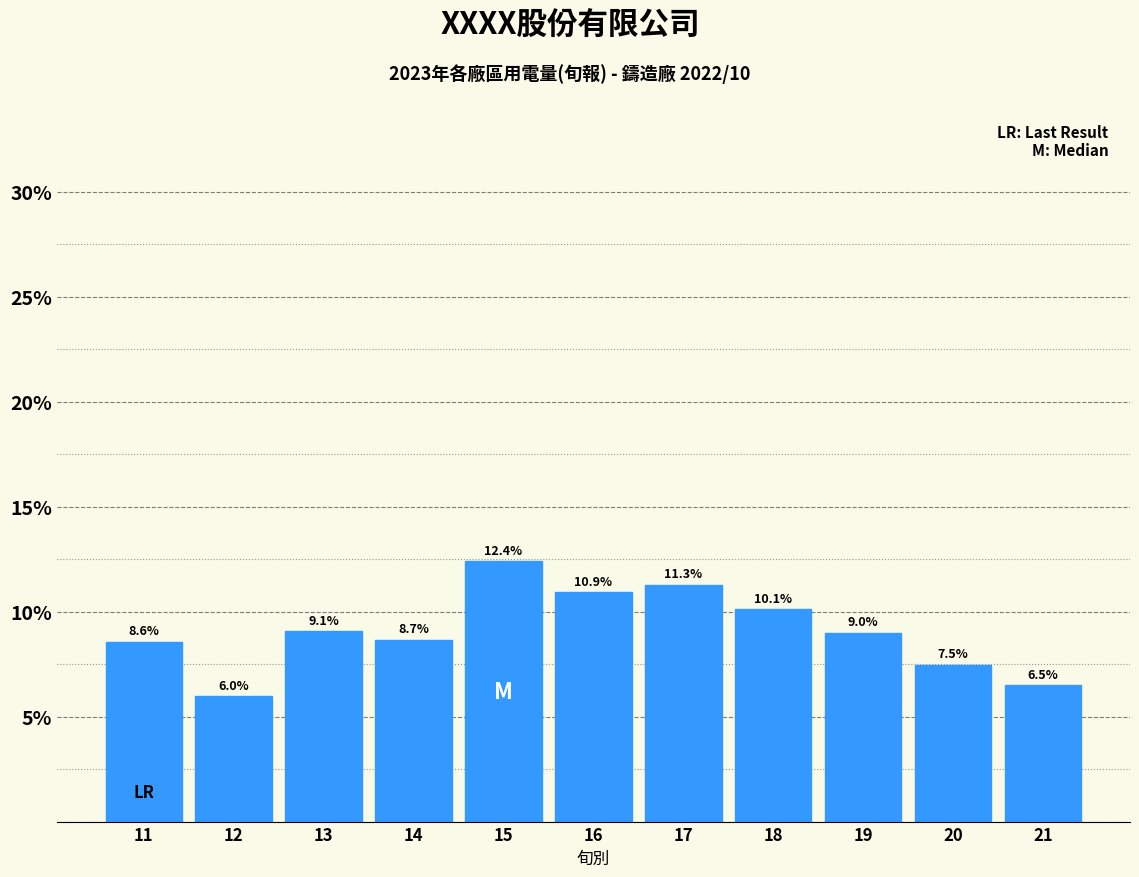

Reading left to right, what are all the values shown in this chart?

11=8.6	12=6.0	13=9.1	14=8.7	15=12.4	16=10.9	17=11.3	18=10.1	19=9.0	20=7.5	21=6.5